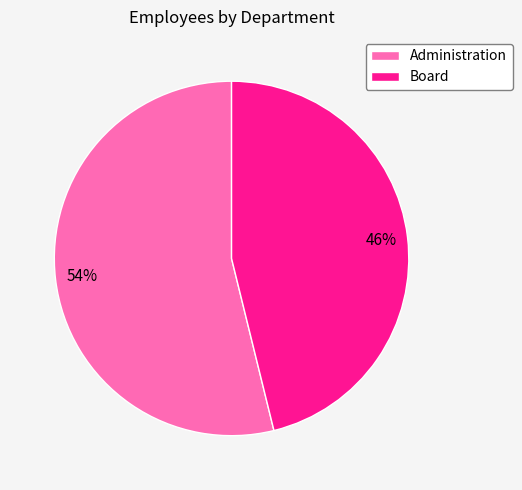

Do Board and Administration together represent more than half of the pie?

Yes